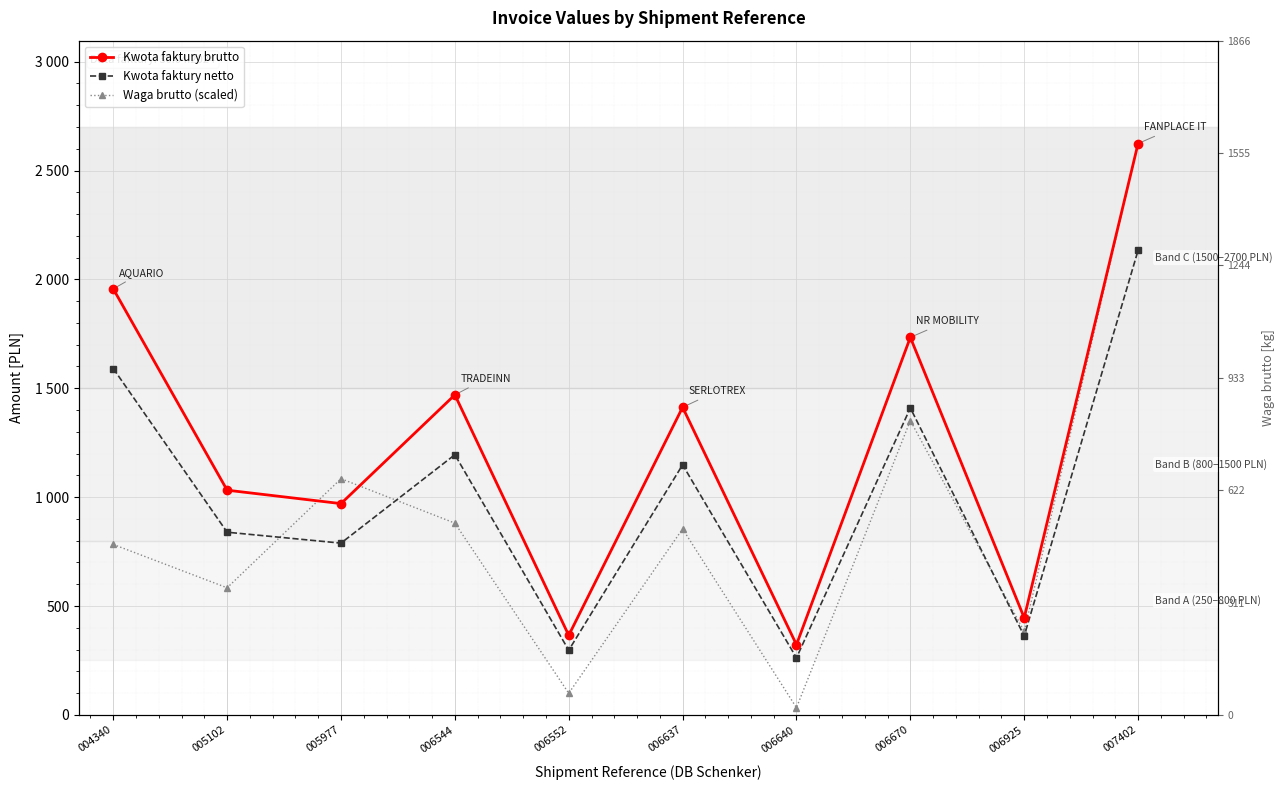

Which label corresponds to the smallest value in the chart?

006640